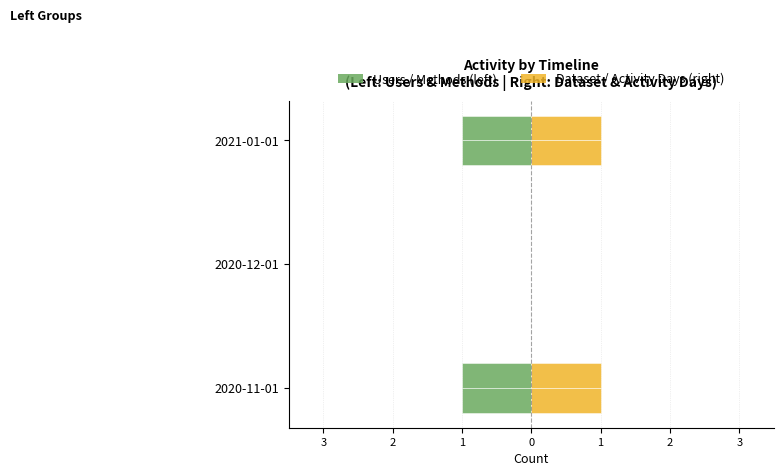

The value of Dataset at 2020-12-01 is 0. True or false?

True